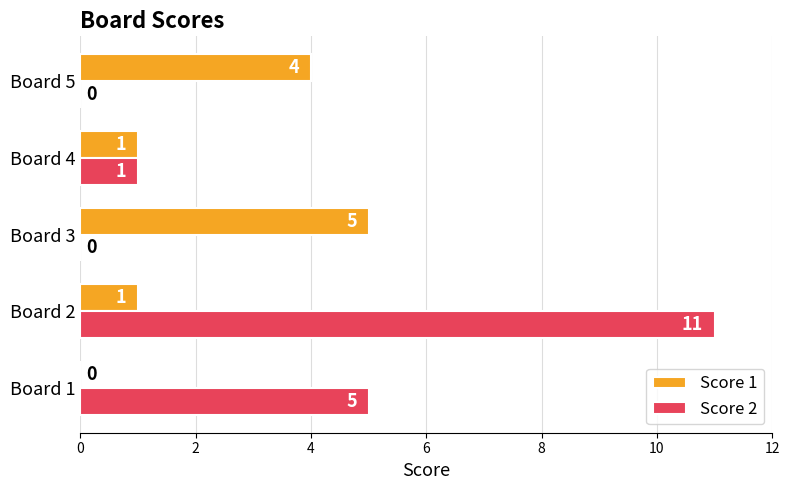

What is the sum of the Score 1 values at Board 1 and Board 3?

5